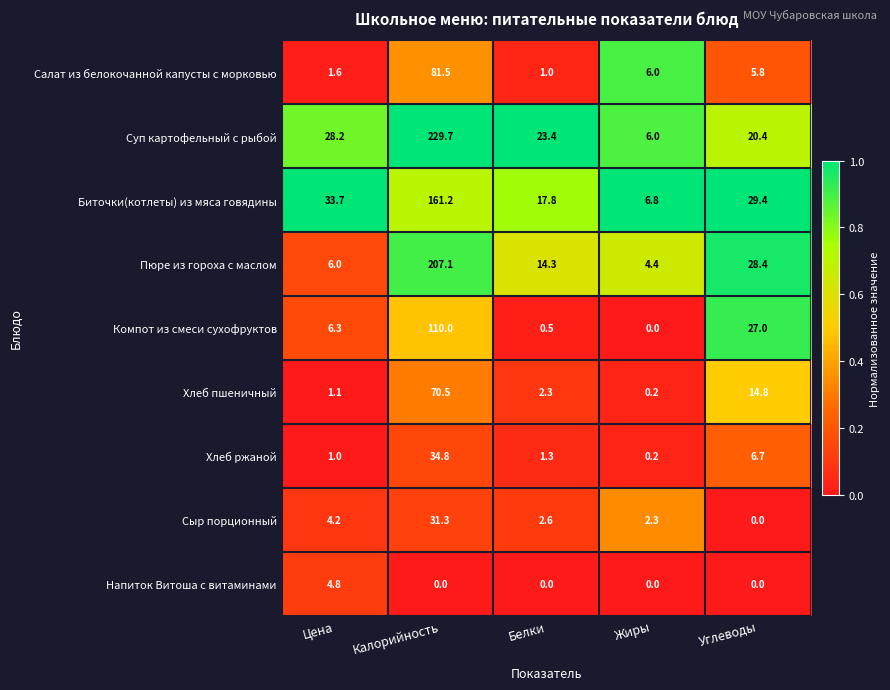

What is the difference between the Хлеб ржаной values at Цена and Калорийность?

33.8